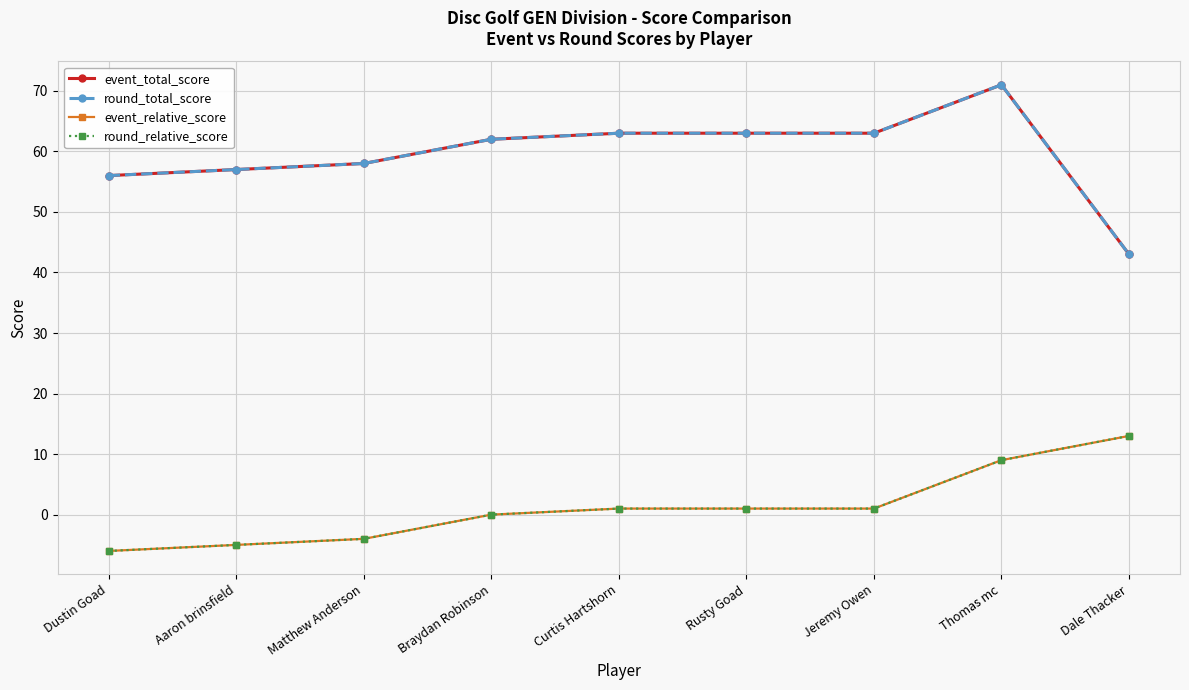

What is the total value across all series at Matthew Anderson?

108